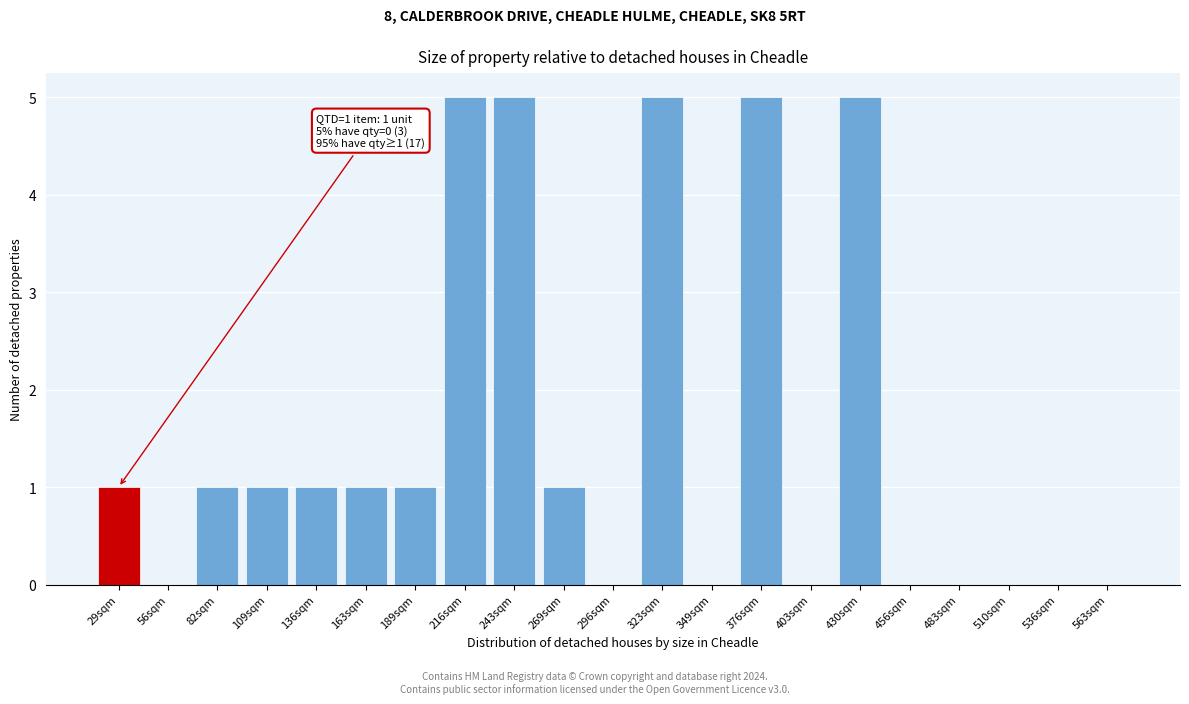

Reading left to right, list all the values displayed in this chart.

29sqm=1	56sqm=0	82sqm=1	109sqm=1	136sqm=1	163sqm=1	189sqm=1	216sqm=5	243sqm=5	269sqm=1	296sqm=0	323sqm=5	349sqm=0	376sqm=5	403sqm=0	430sqm=5	456sqm=0	483sqm=0	510sqm=0	536sqm=0	563sqm=0